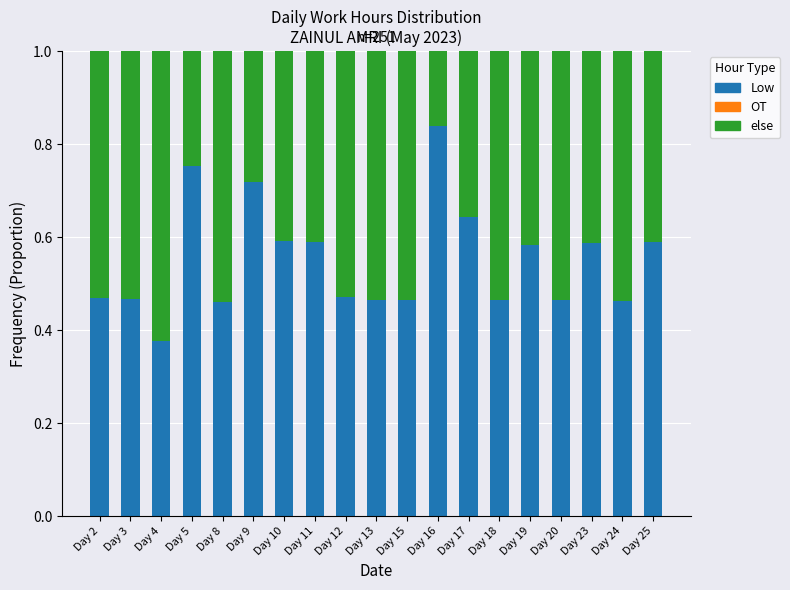

What is the total value across all series at Day 9?

1.0